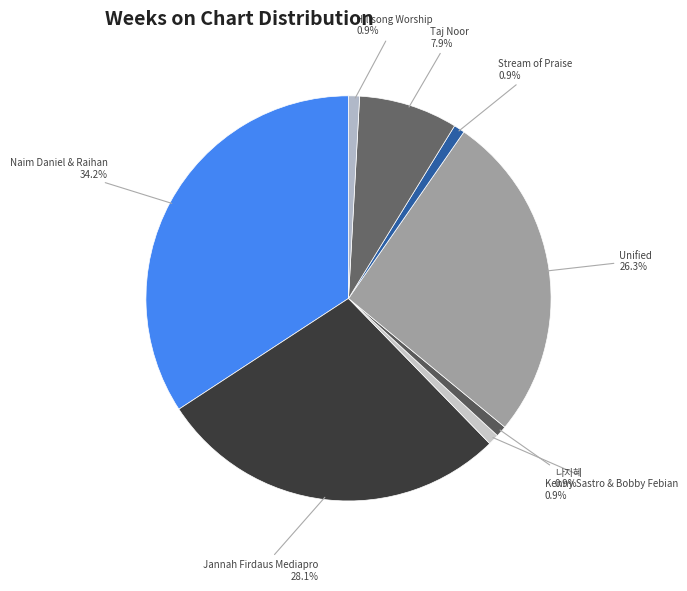

Is there a majority slice in this chart?

No